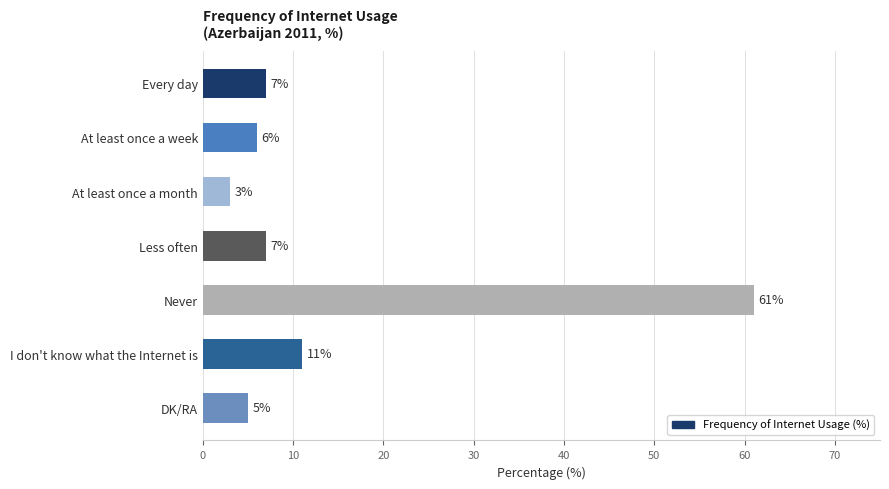

What is the average value?

14